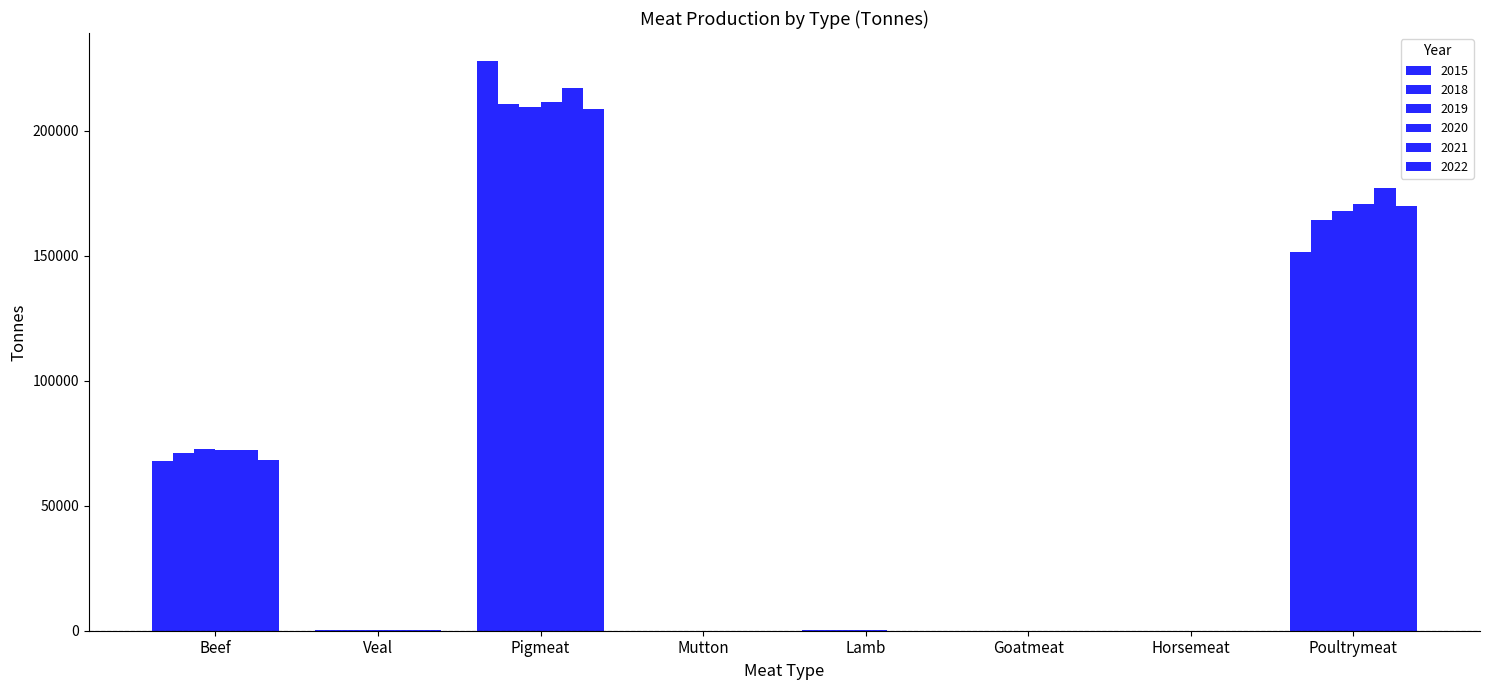

Reading left to right, transcribe all the data shown in this chart.

2015: 67828.0	458.0	227739.0	50.0	130.0	3.0	36.0	151406.0
2018: 71181.0	398.0	210910.0	75.0	151.0	7.0	27.0	164261.0
2019: 72543.1	349.2	209603.9	65.0	148.9	9.4	11.2	168043.7
2020: 72161.7	356.7	211435.9	40.8	110.8	5.9	9.2	170724.8
2021: 72174.8	377.6	217007.9	41.5	84.2	3.9	9.5	177156.7
2022: 68260.7	322.2	208634.2	45.0	80.5	3.8	6.9	169963.9